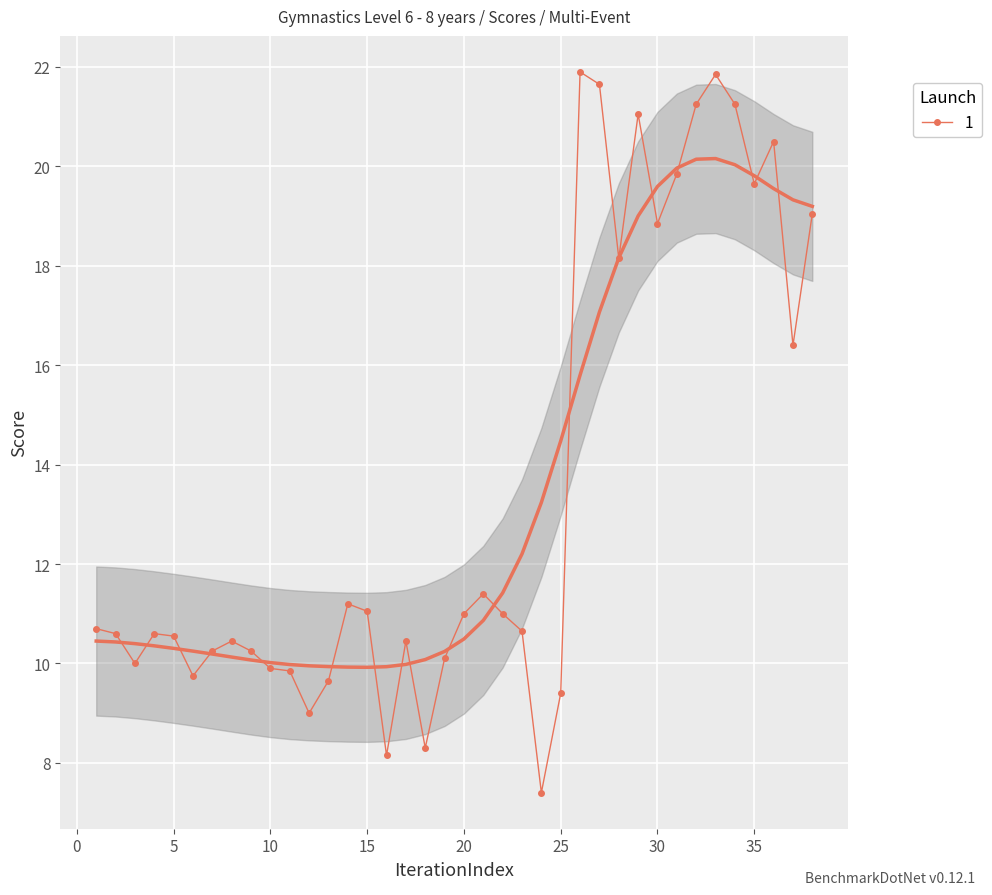

True or false: the data has more than 0 interior local peaks.

True